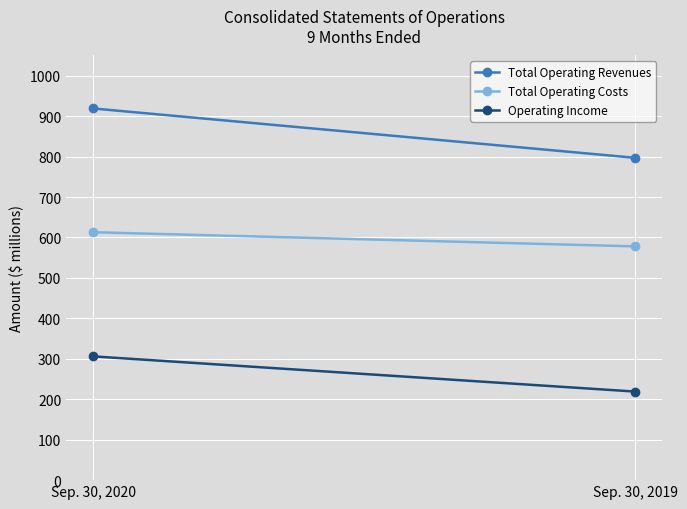

What value does the Total Operating Costs series have at Sep. 30, 2019?

578